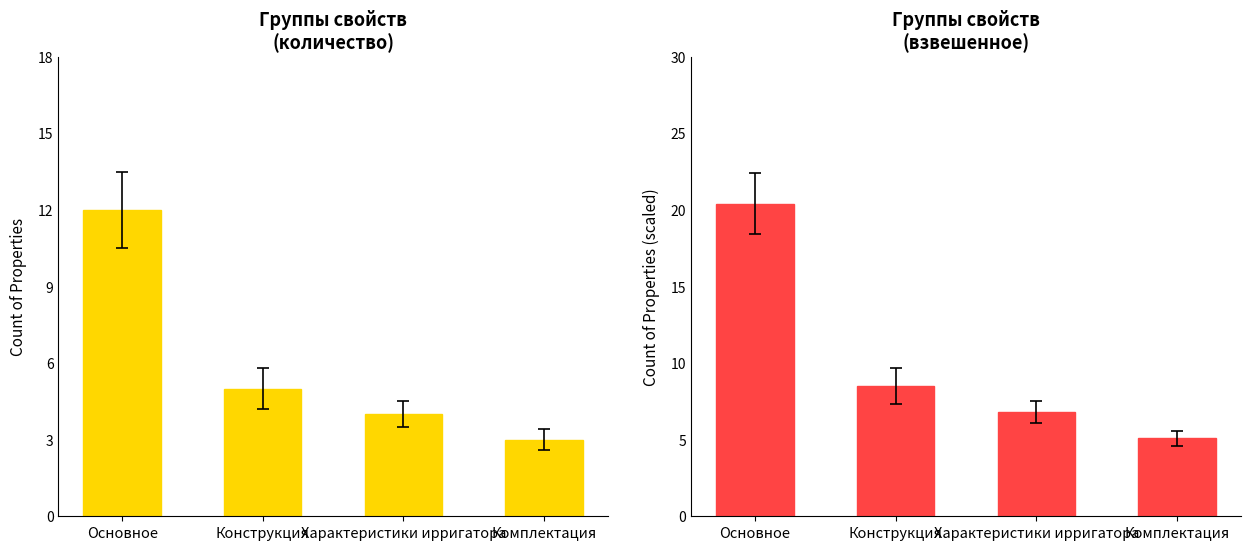

What is the minimum value for Конструкция?

5.1